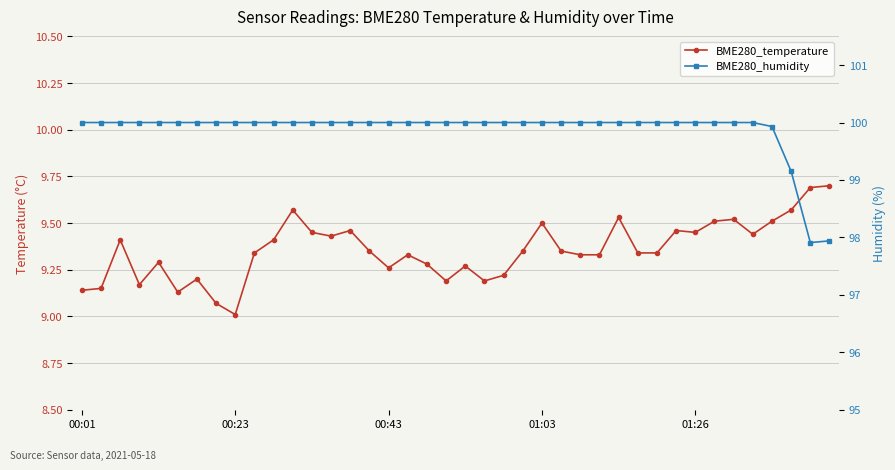

What is the label of the 20th point from the left?

19